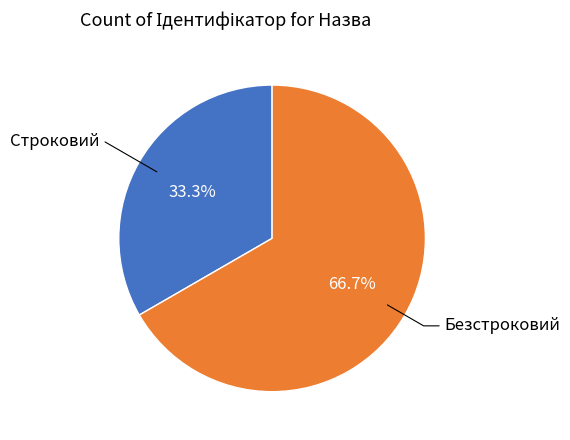

Which slice is the largest?

Безстроковий